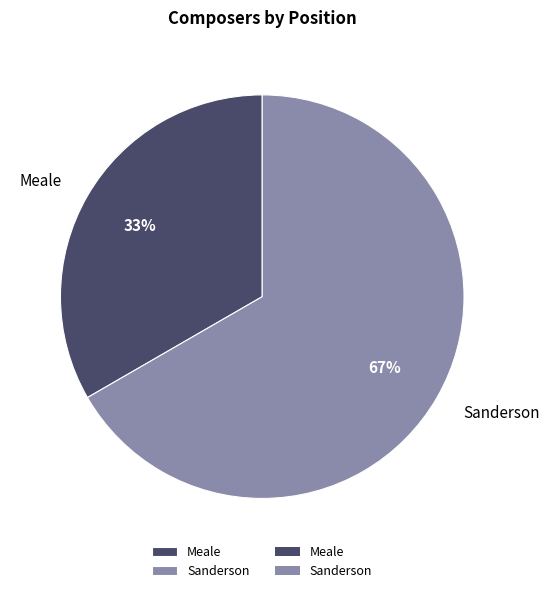

To the nearest percent, what is the combined percentage of Sanderson and Meale?

100%